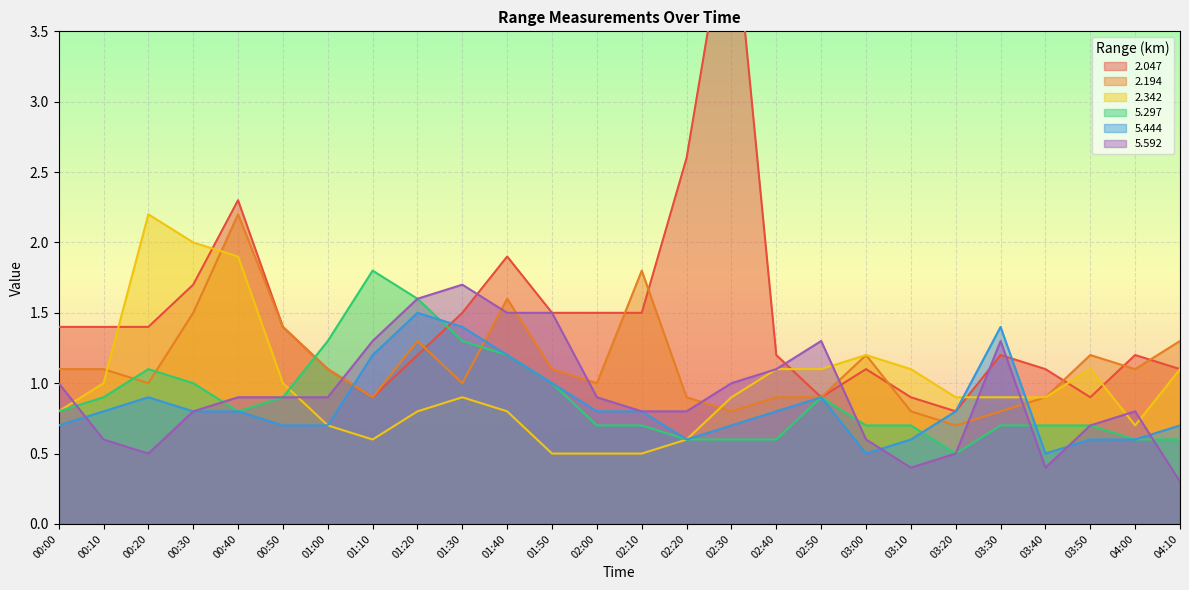

Between 00:50 and 04:10, which is larger?

00:50